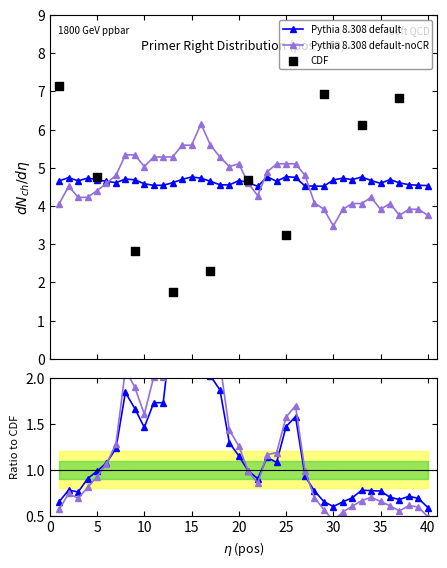

Is the value of PRIMER_RIGHT_0_GC_PERCENT at 6 greater than the value of PRIMER_RIGHT_0_TM at 29?

Yes